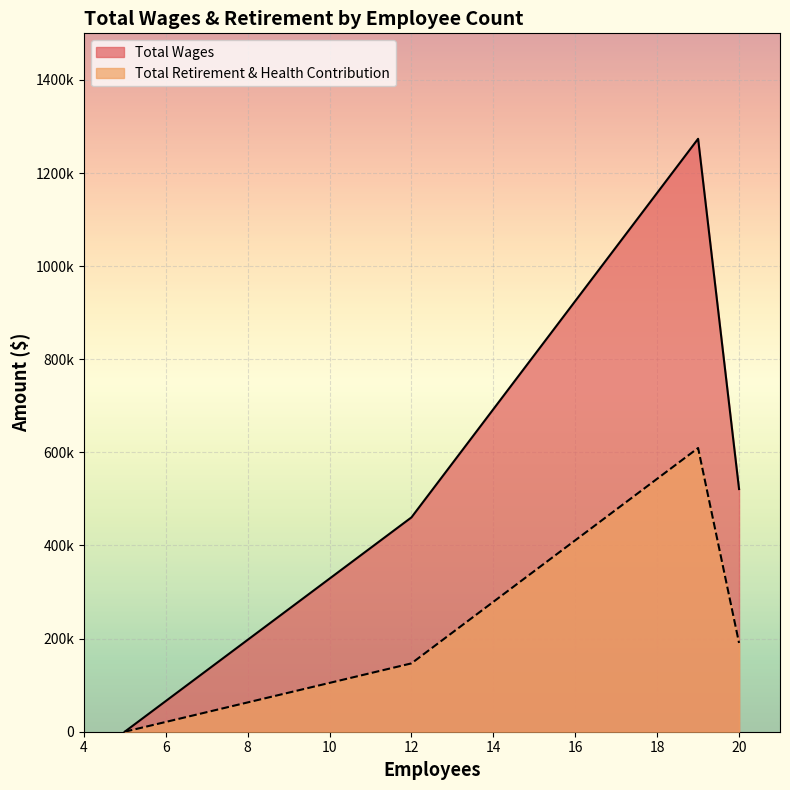

What is the difference between the maximum and minimum values in the Total Wages series?

1273508